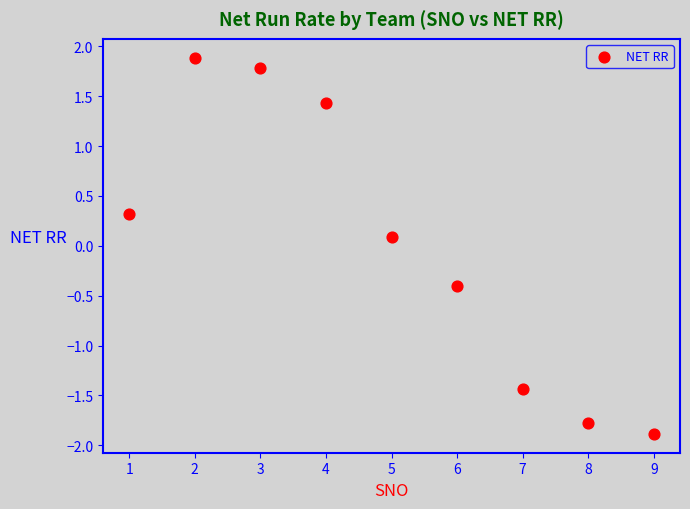

What is the range of X values (max minus min)?

8.0